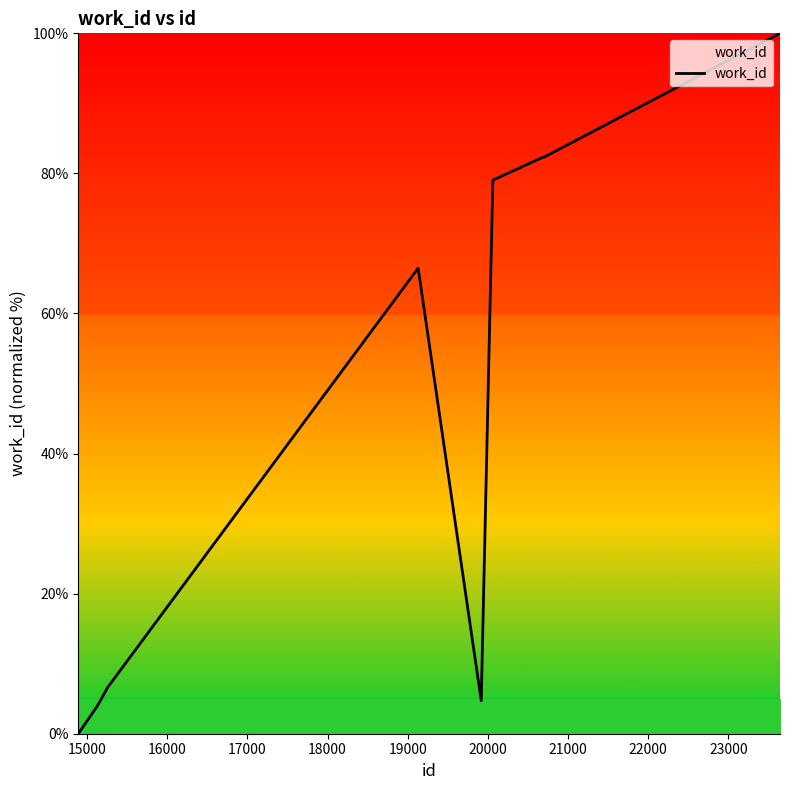

What is the maximum value shown in the chart?

100.0